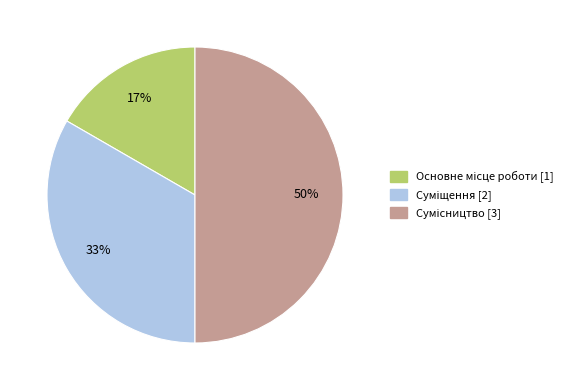

To the nearest percent, what is the difference between the largest and smallest slice percentages?

33%